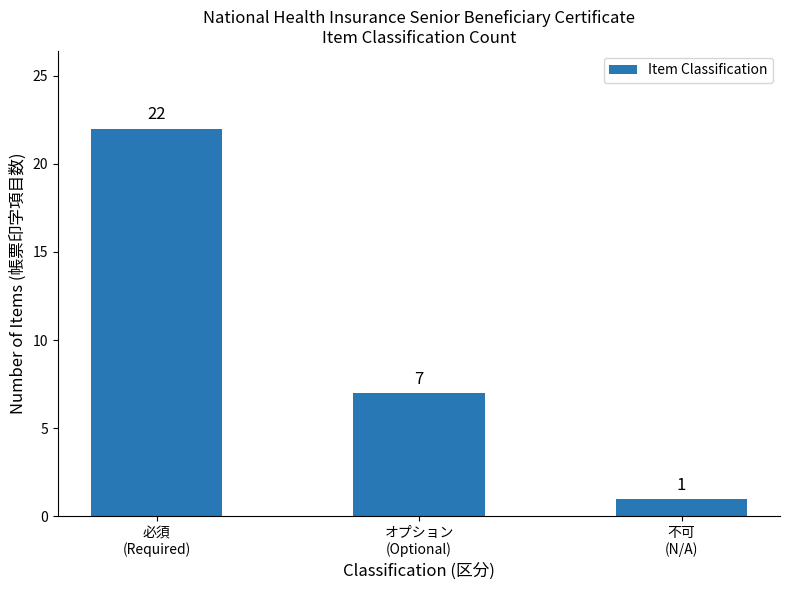

What is the greatest value displayed?

22